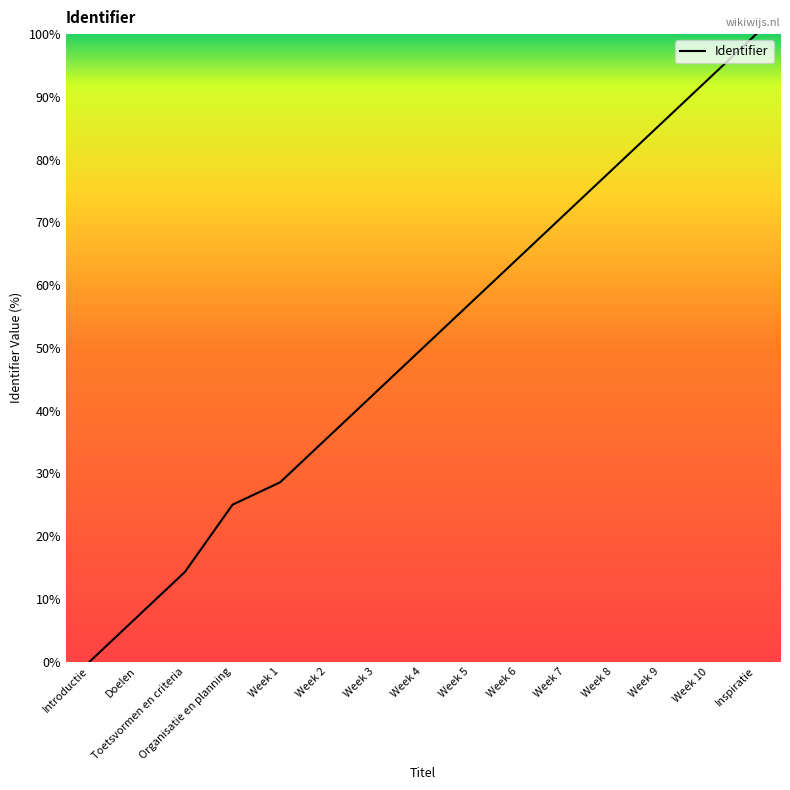

What position from the right is Introductie?

15